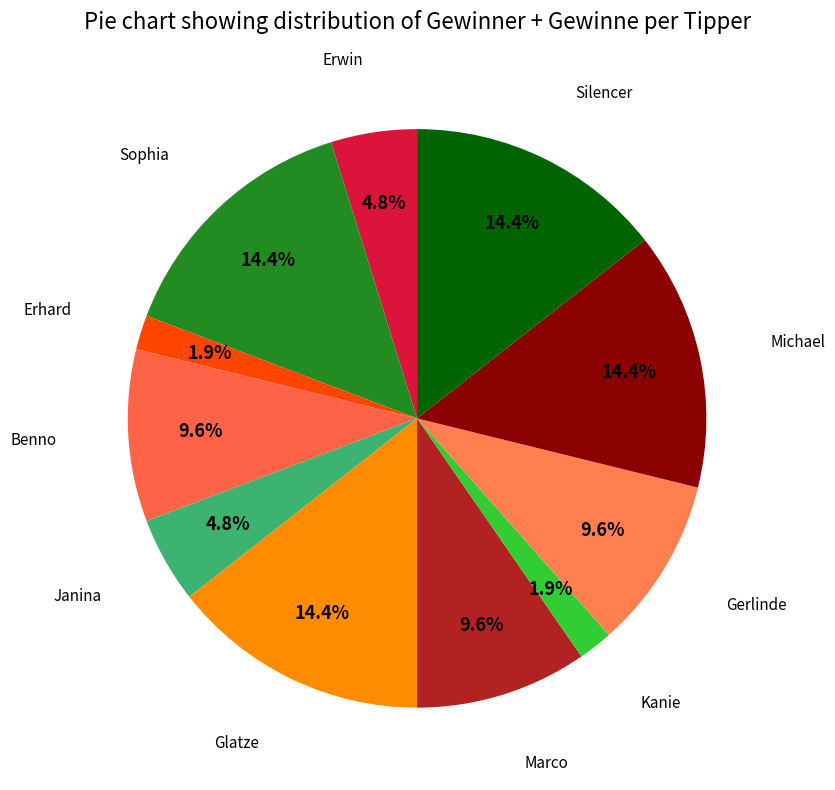

How many slices are in this pie chart?

11